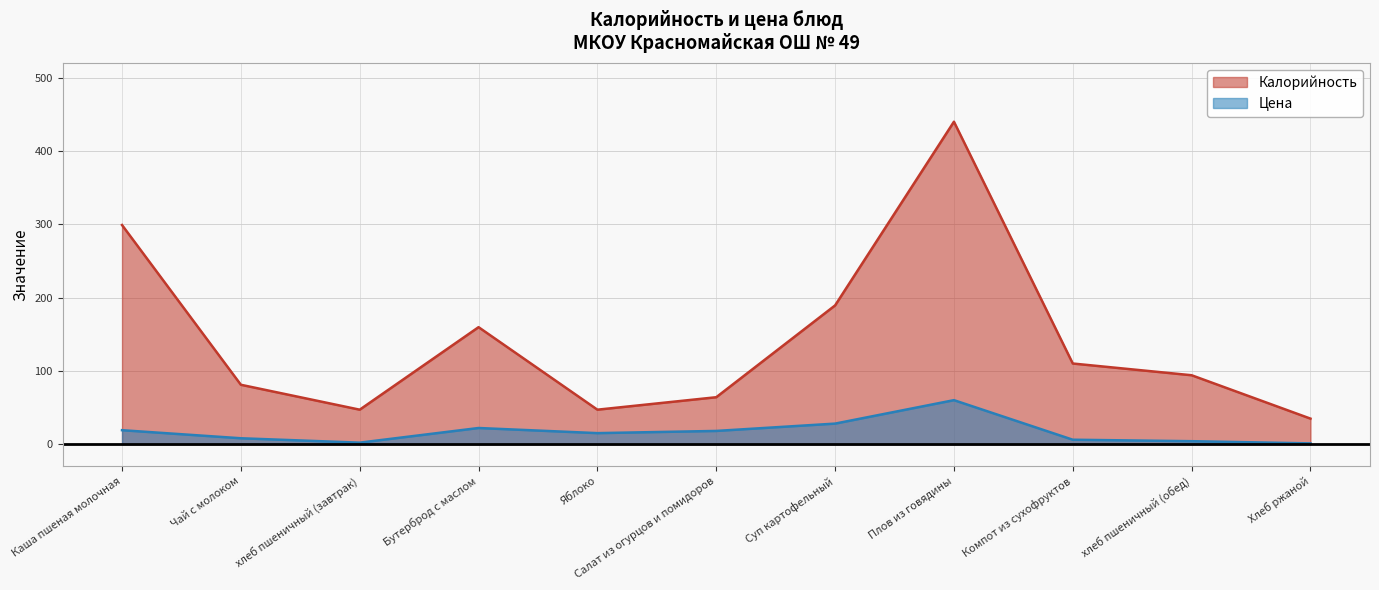

What position from the right is Бутерброд с маслом?

8